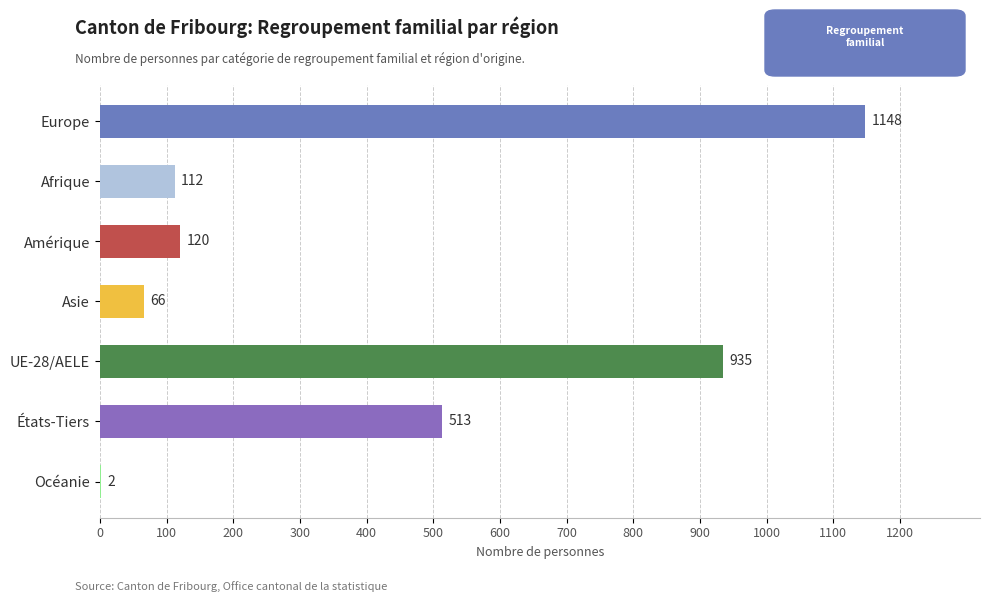

Reading top to bottom, extract all data points from this chart.

Europe=1148	Afrique=112	Amérique=120	Asie=66	UE-28/AELE=935	États-Tiers=513	Océanie=2